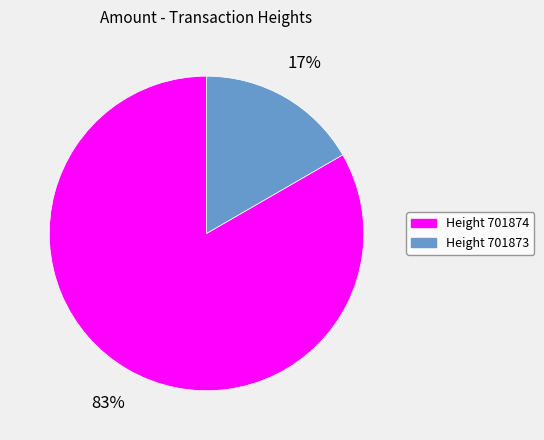

Is there any slice that represents more than half of the pie?

Yes